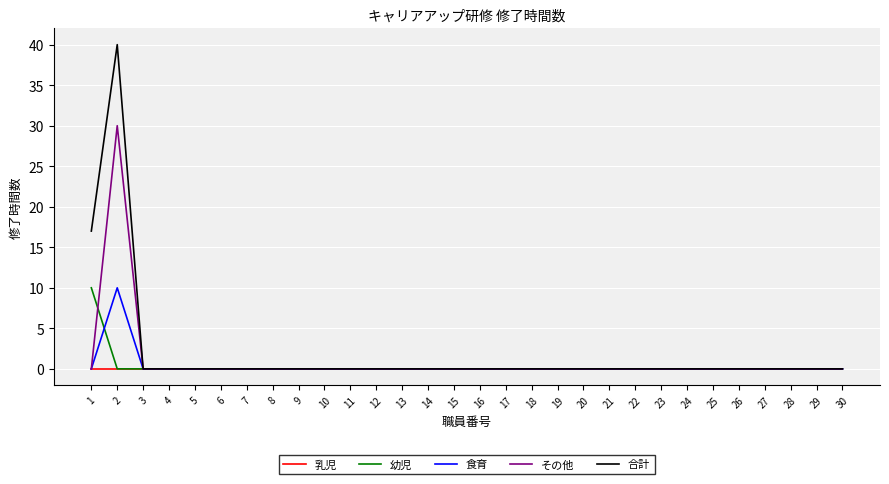

Reading right to left, transcribe all the data shown in this chart.

乳児: 0	0	0	0	0	0	0	0	0	0	0	0	0	0	0	0	0	0	0	0	0	0	0	0	0	0	0	0	0	0
幼児: 0	0	0	0	0	0	0	0	0	0	0	0	0	0	0	0	0	0	0	0	0	0	0	0	0	0	0	0	0	10
食育: 0	0	0	0	0	0	0	0	0	0	0	0	0	0	0	0	0	0	0	0	0	0	0	0	0	0	0	0	10	0
その他: 0	0	0	0	0	0	0	0	0	0	0	0	0	0	0	0	0	0	0	0	0	0	0	0	0	0	0	0	30	0
合計: 0	0	0	0	0	0	0	0	0	0	0	0	0	0	0	0	0	0	0	0	0	0	0	0	0	0	0	0	40	17